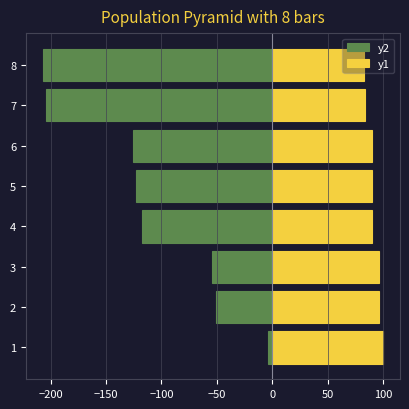

The y2 series shows -16 at 3. True or false?

False